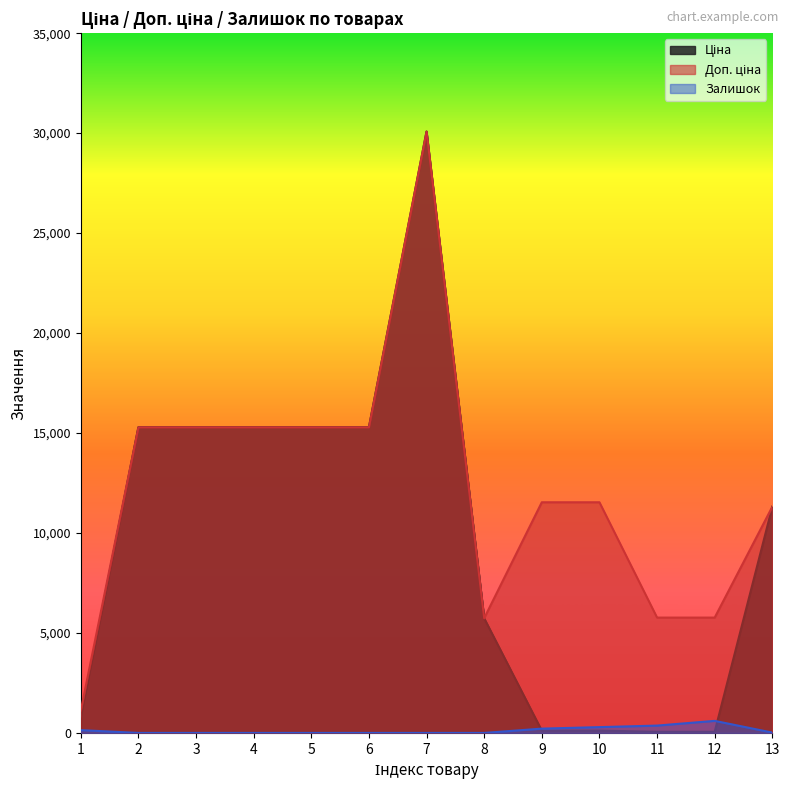

True or false: Доп. ціна has a value of 5769.0 at 11.

True